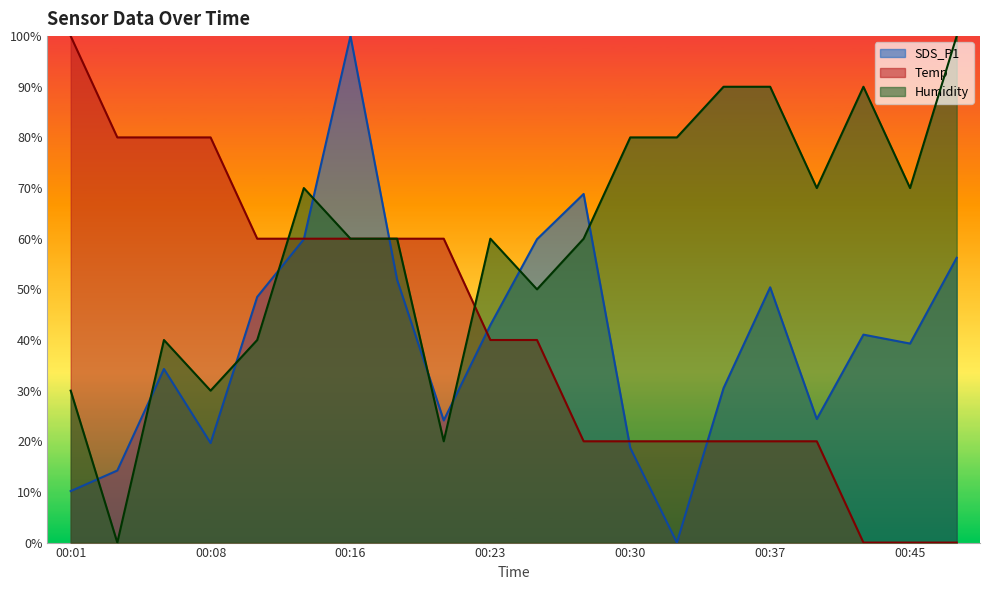

Which has a higher value, 00:01 or 00:11?

00:11